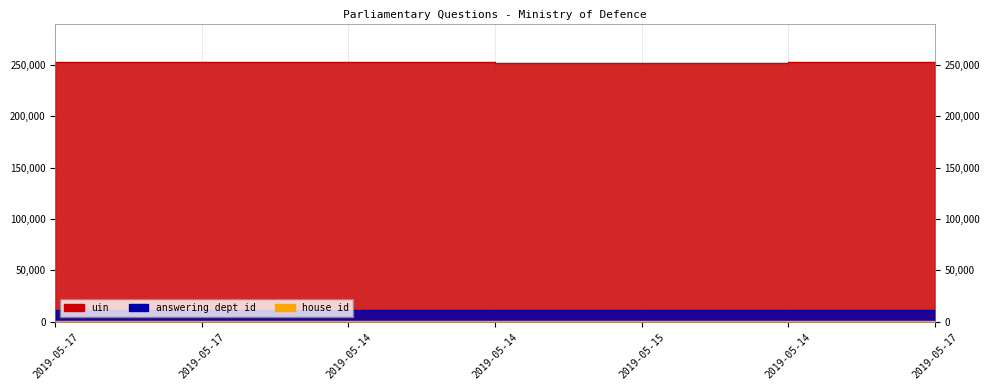

Rank the series at 2019-05-14 from lowest to highest value.

house id, answering dept id, uin